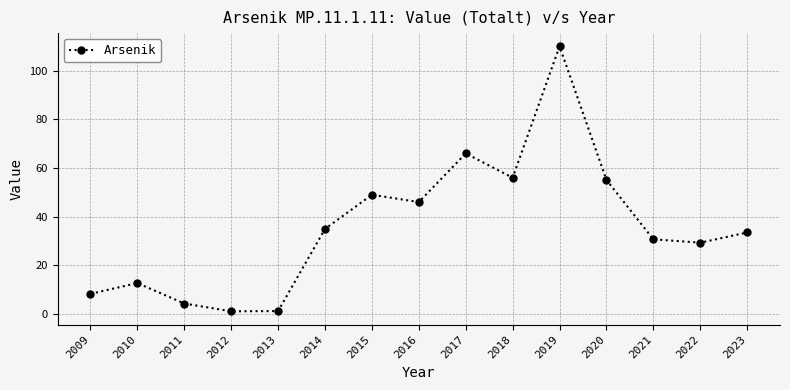

What is the maximum value shown in the chart?

110.0